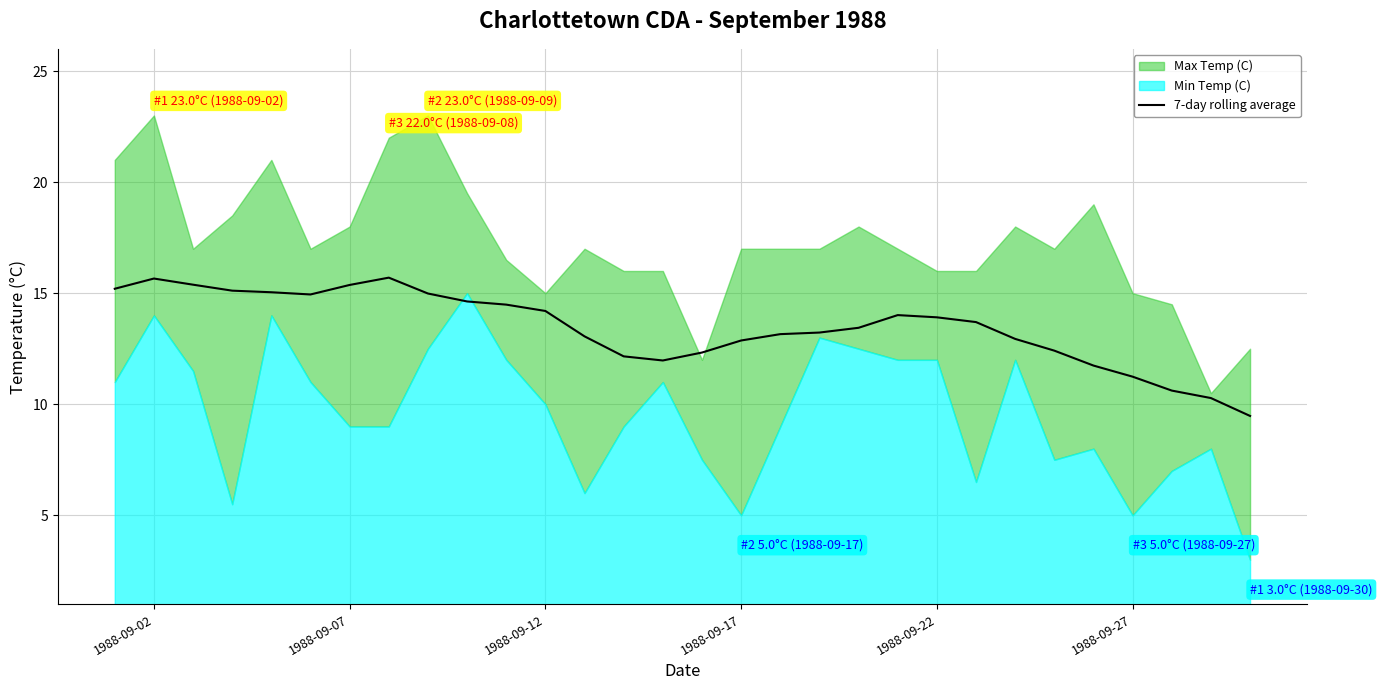

What is the minimum value for 7-day rolling average?

9.5